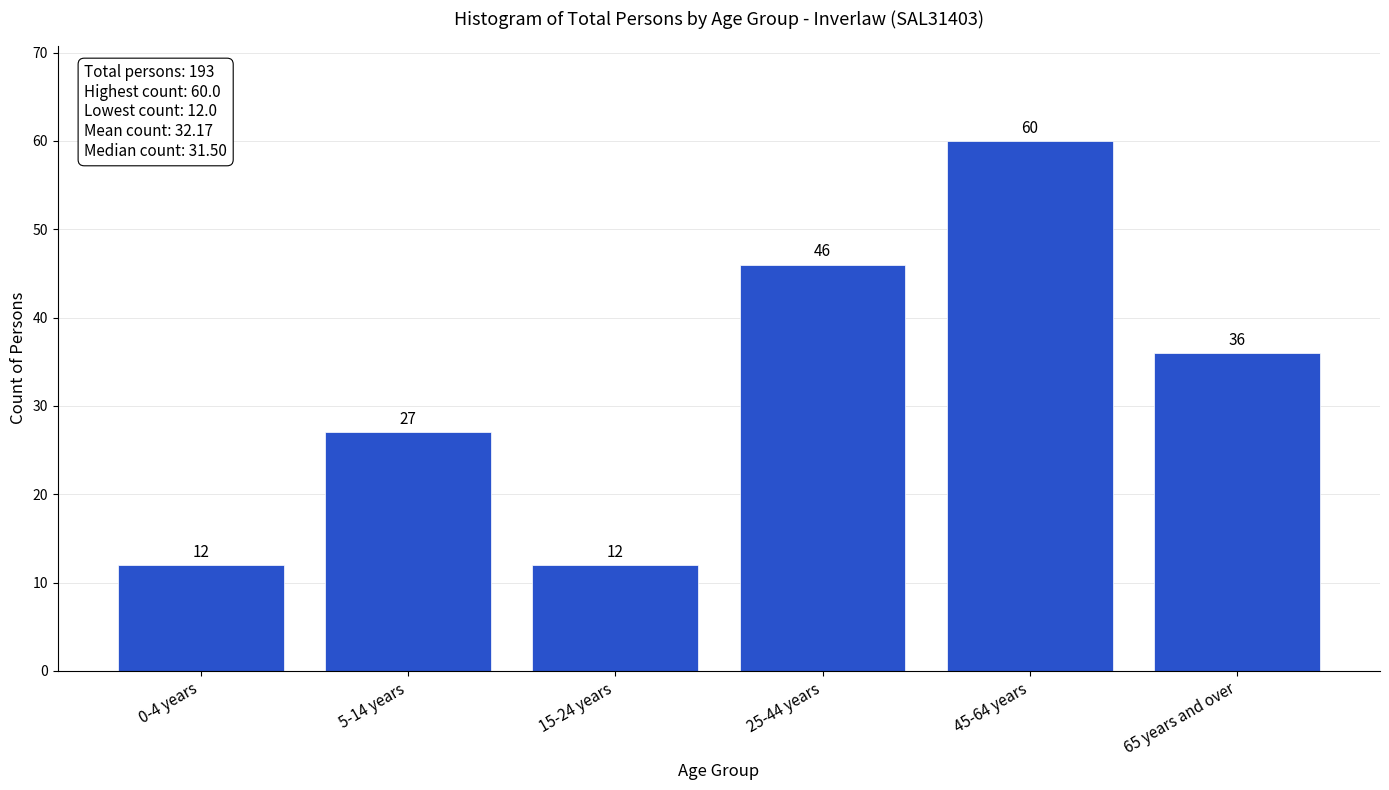

Reading left to right, extract all data points from this chart.

0-4 years=12	5-14 years=27	15-24 years=12	25-44 years=46	45-64 years=60	65 years and over=36